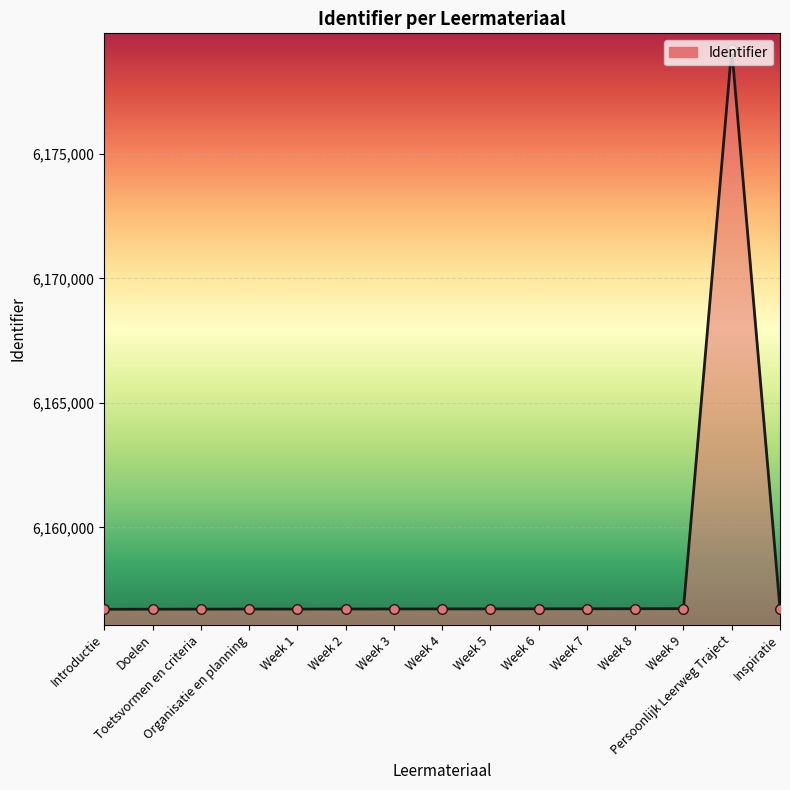

What is the change in value from Introductie to Week 2?

+10